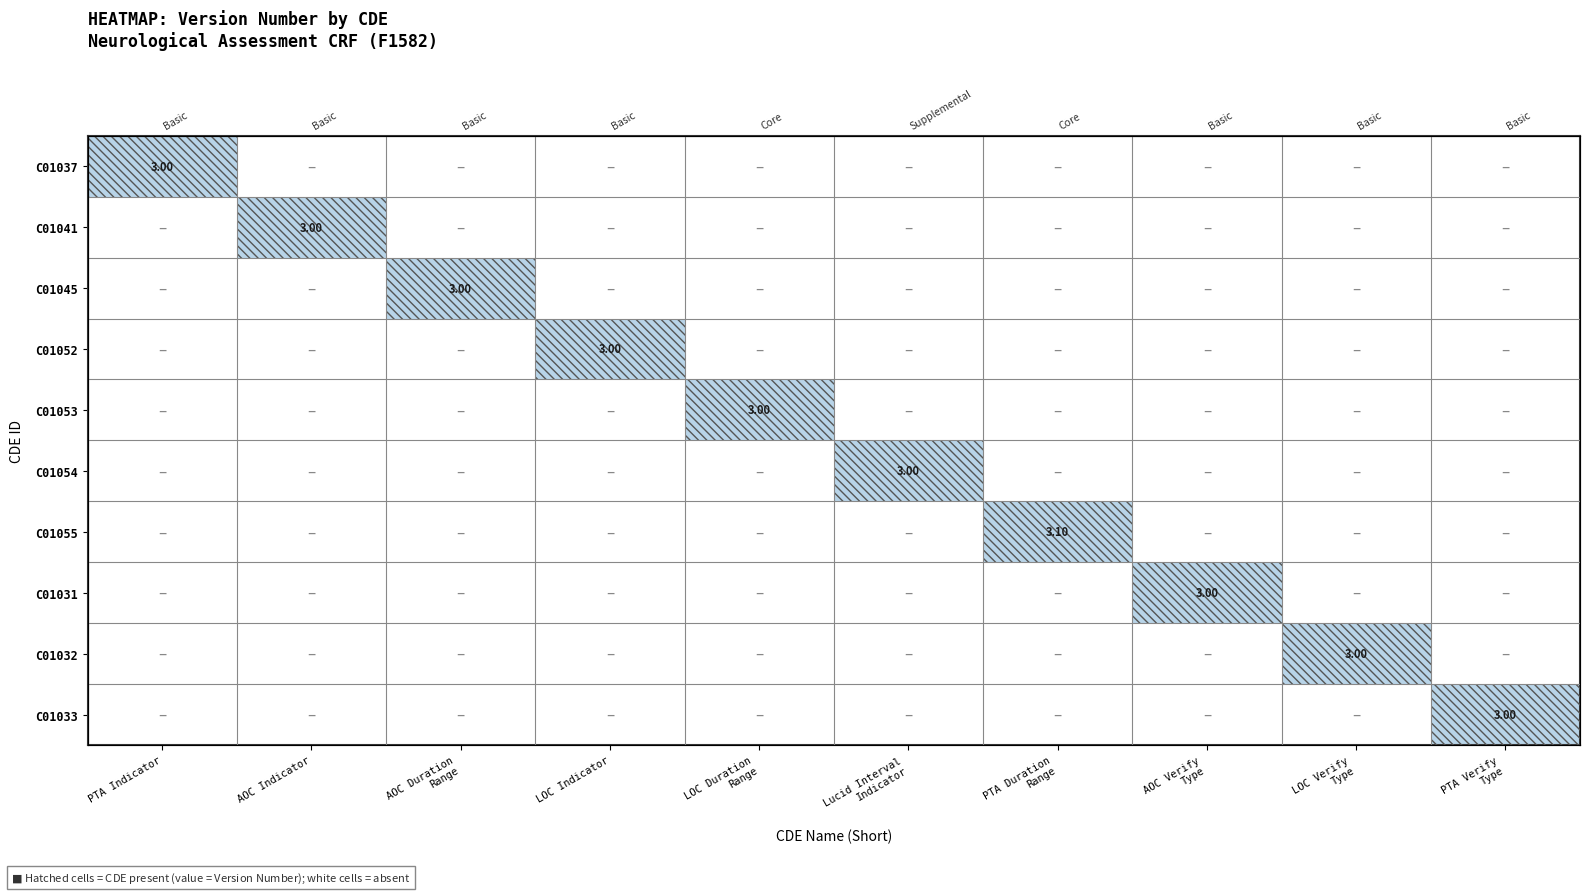

At which category does the chart reach its minimum across all series?

PTA Indicator